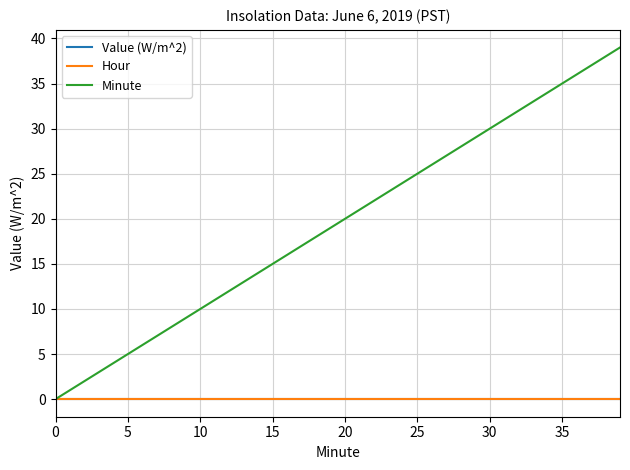

What is the maximum value shown in the chart?

39